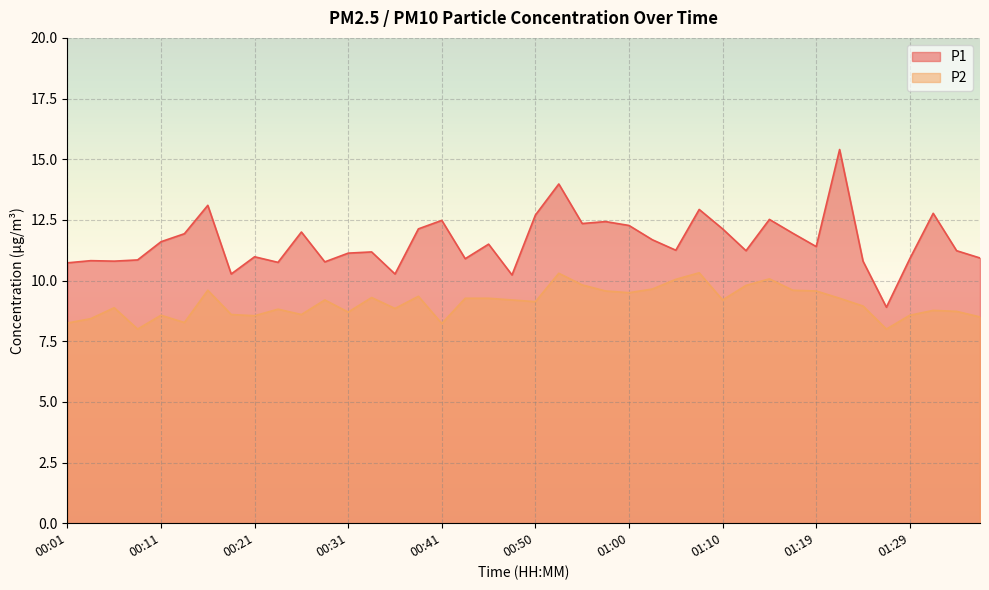

How many lines are shown in the chart?

2